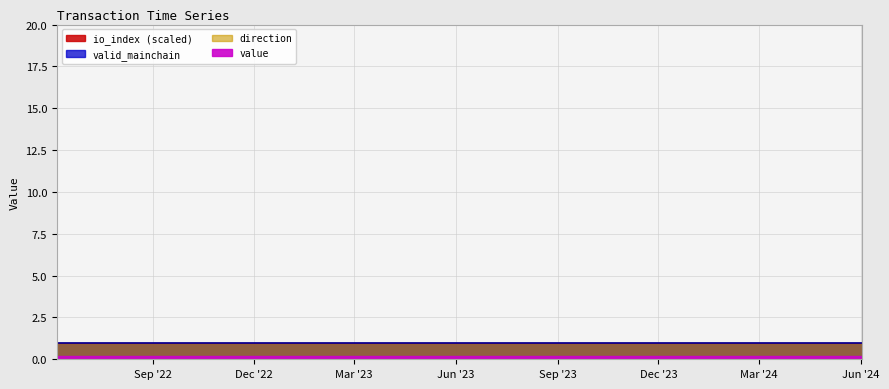

Which series changed the most between 0 and 22?

value